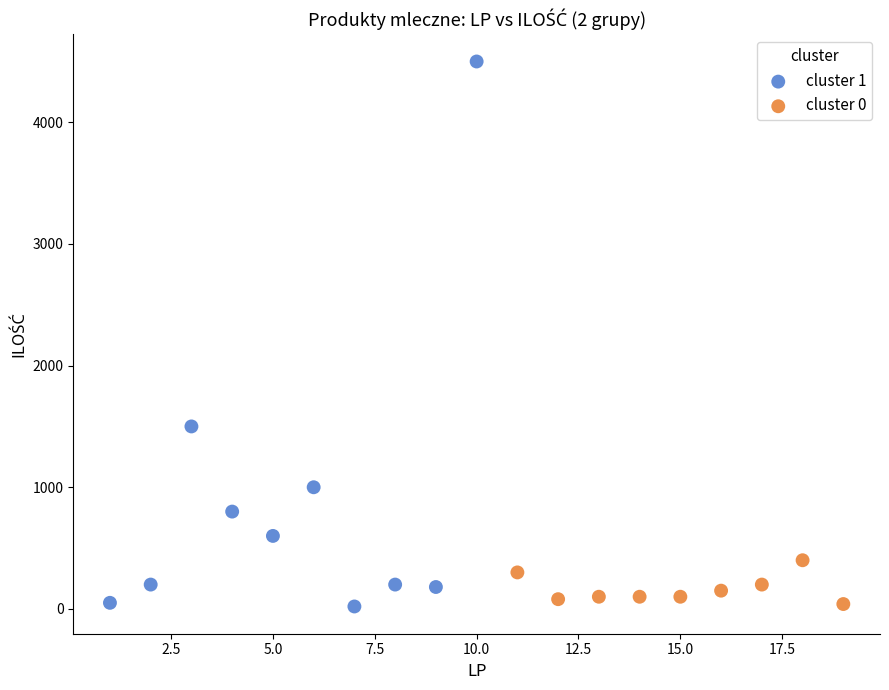

Which series has the widest spread of Y values?

cluster 1